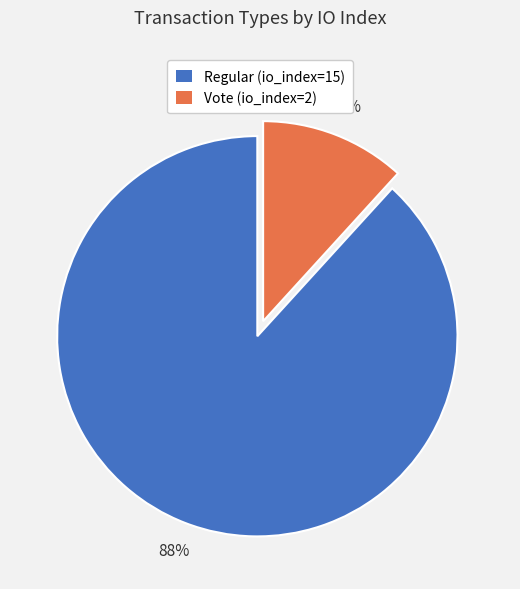

Is it true that Regular (io_index=15) is 99% of the pie?

False